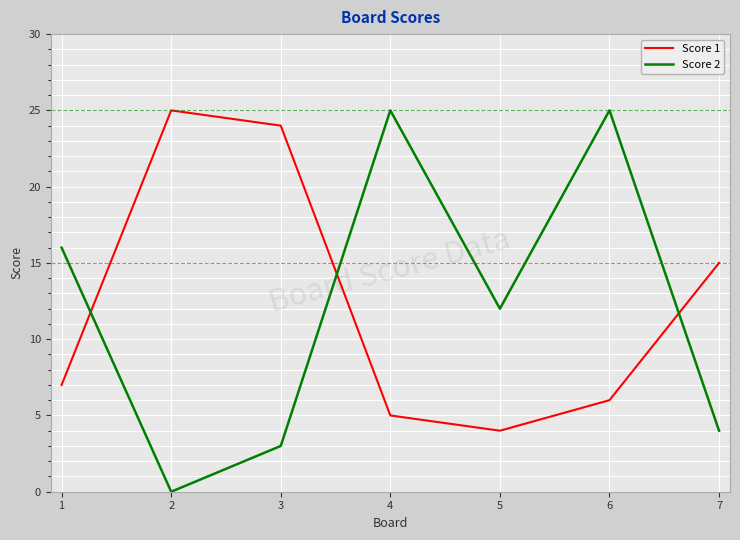

Rank the series at 5 from highest to lowest value.

Score 2, Score 1